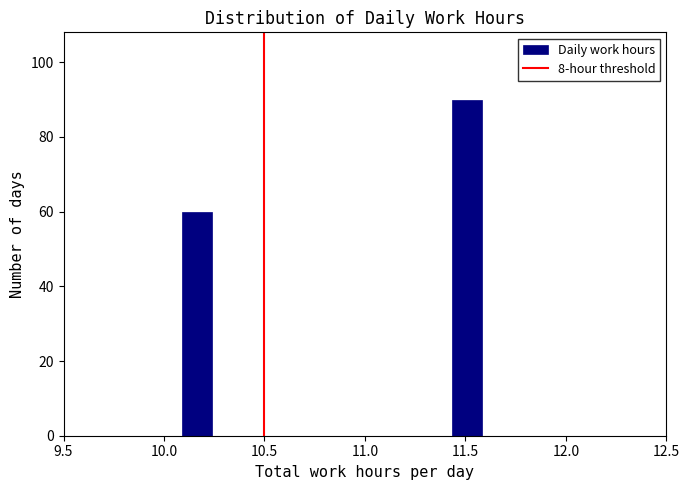

Around what value on the x-axis is the tallest bar? Give the approximate position of its centre, as read against the axis.

11.50